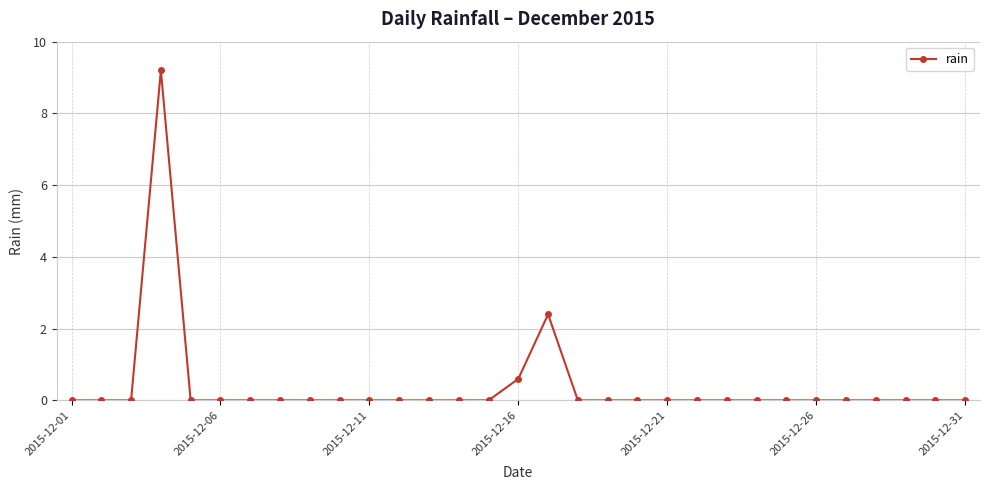

True or false: there are more than 0 points higher than both neighbors.

True